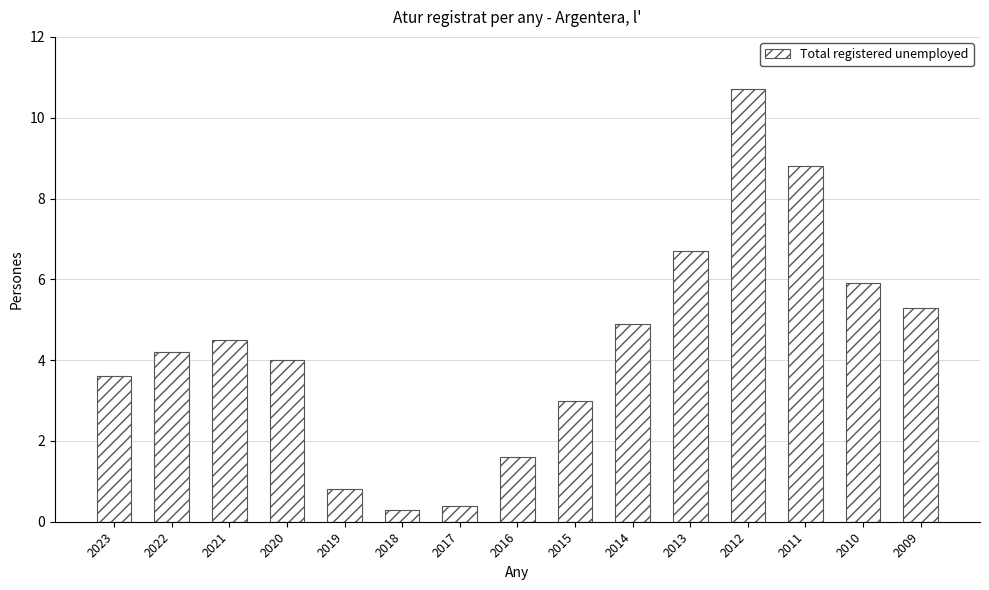

What is the sum of all values?

64.7